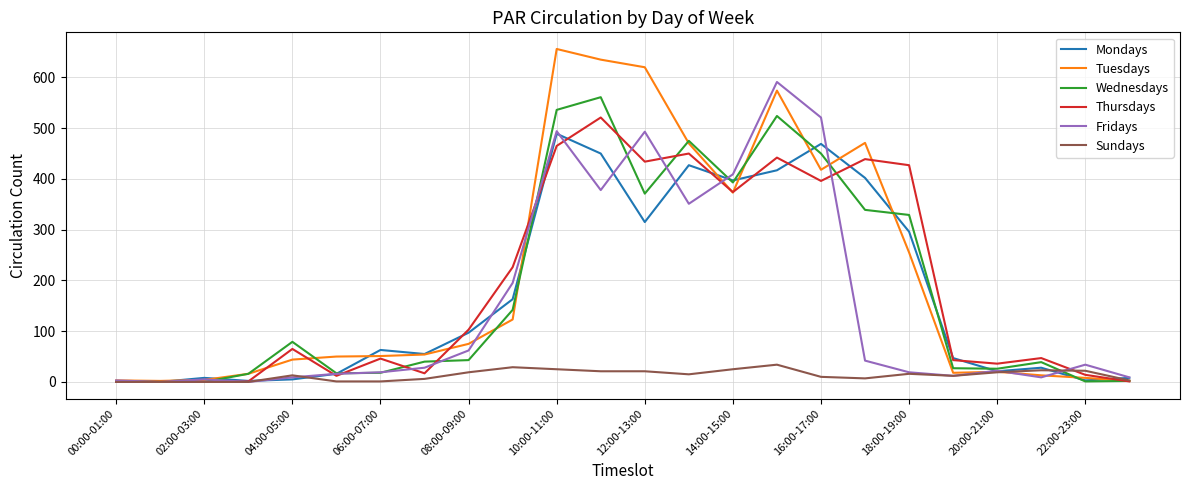

Count the number of categories in the chart.

24